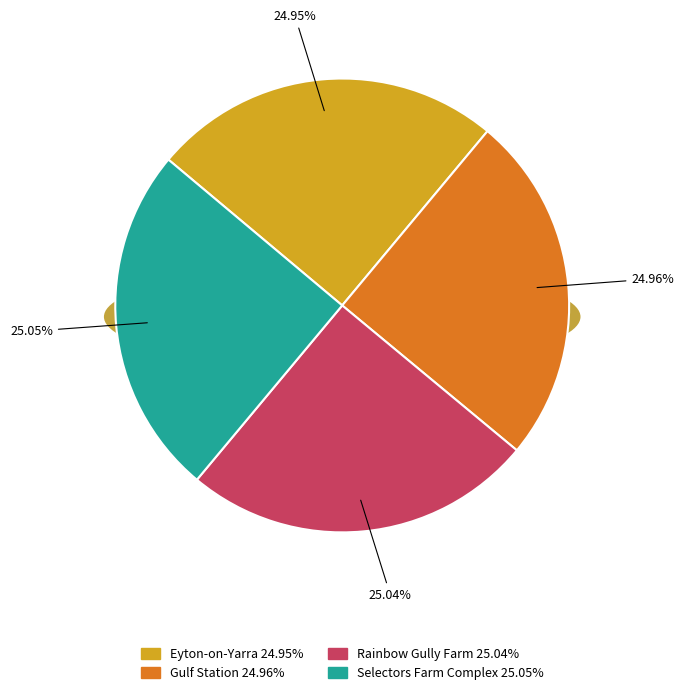

Does Selectors Farm Complex account for over 50% of the chart?

No